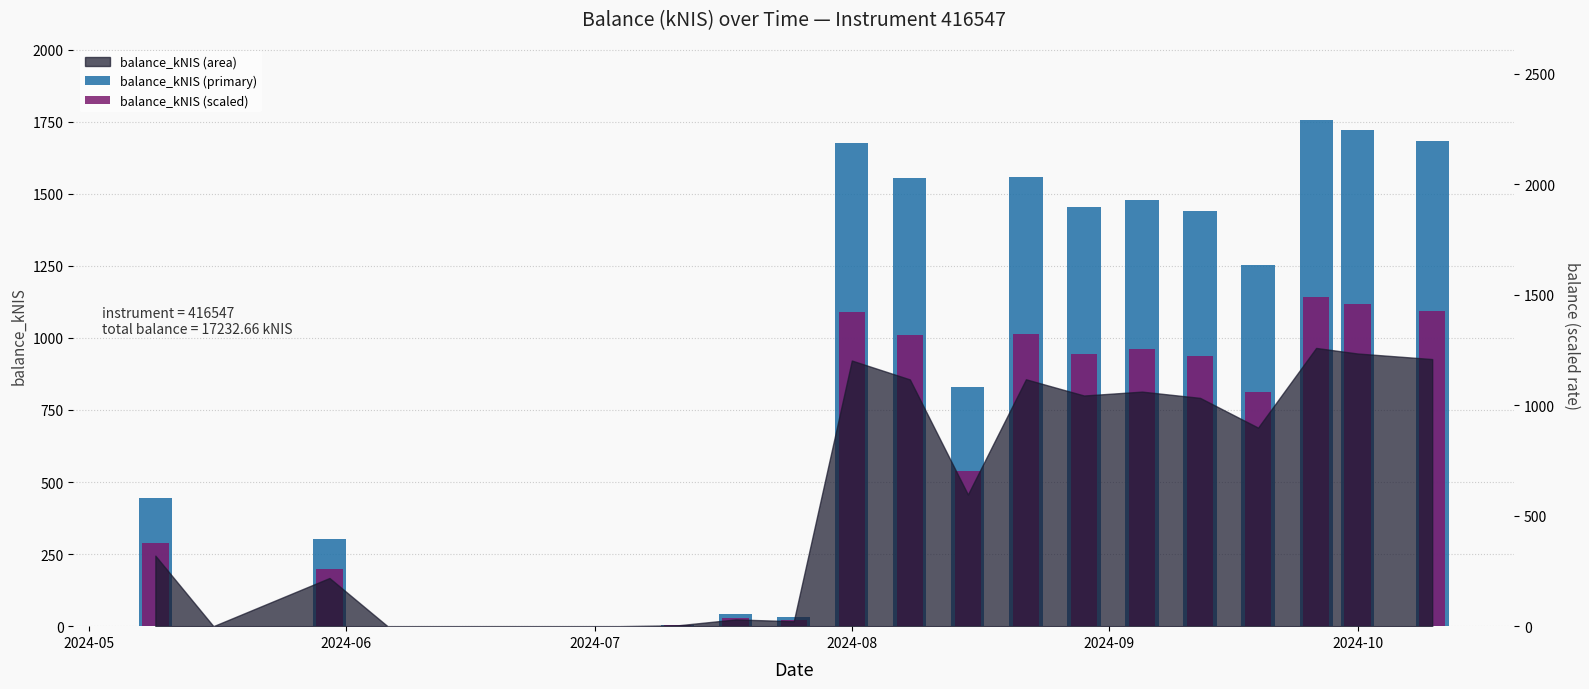

What is the value of the balance_kNIS (scaled) bar at the 16th from the left?

945.6